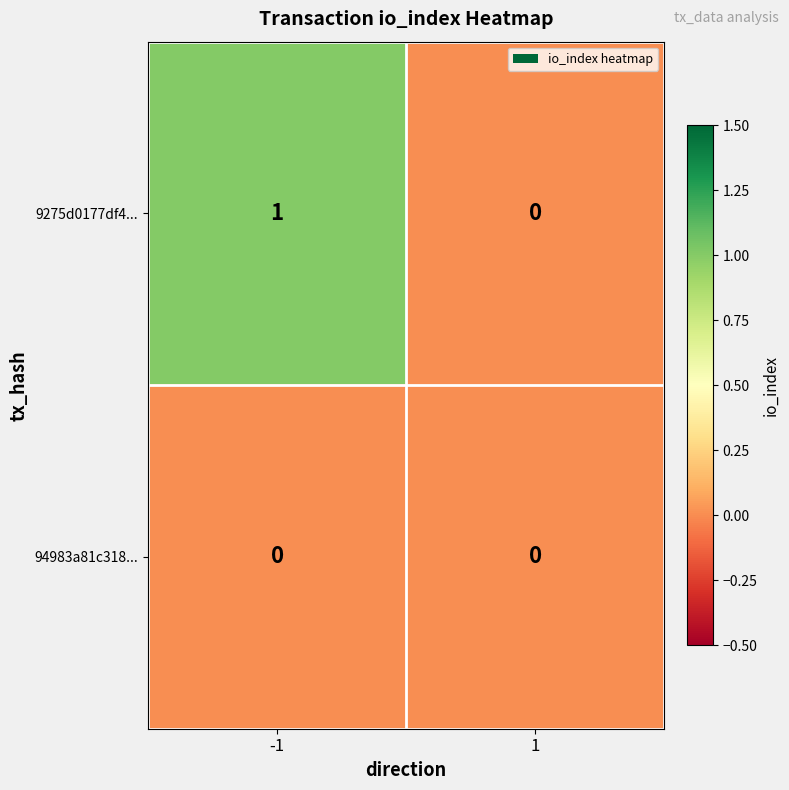

Which series has the widest spread of values?

9275d0177df4...